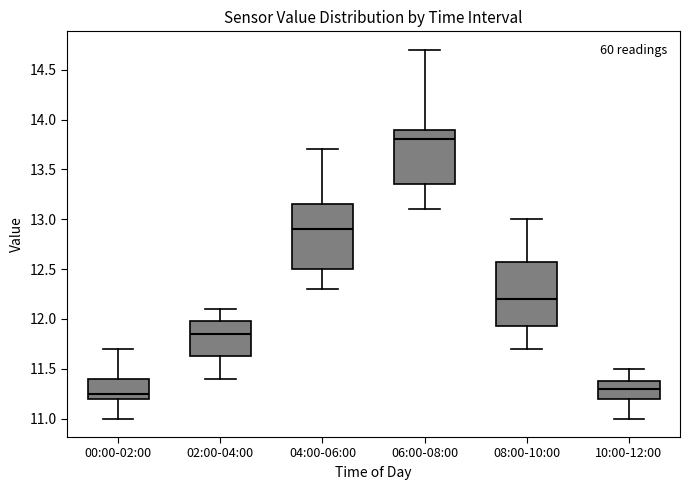

Reading left to right, read every box against the y-axis: the position of its median line, the range the box covers, and the ends of its whiskers. The values are not printed on the chart, so give them approximately, as read against the axis.

00:00-02:00: median 11.25, box 11.20 to 11.40, whiskers 11.00 to 11.70
02:00-04:00: median 11.85, box 11.65 to 12.00, whiskers 11.40 to 12.10
04:00-06:00: median 12.90, box 12.50 to 13.15, whiskers 12.30 to 13.70
06:00-08:00: median 13.80, box 13.35 to 13.90, whiskers 13.10 to 14.70
08:00-10:00: median 12.20, box 11.95 to 12.60, whiskers 11.70 to 13.00
10:00-12:00: median 11.30, box 11.20 to 11.40, whiskers 11.00 to 11.50